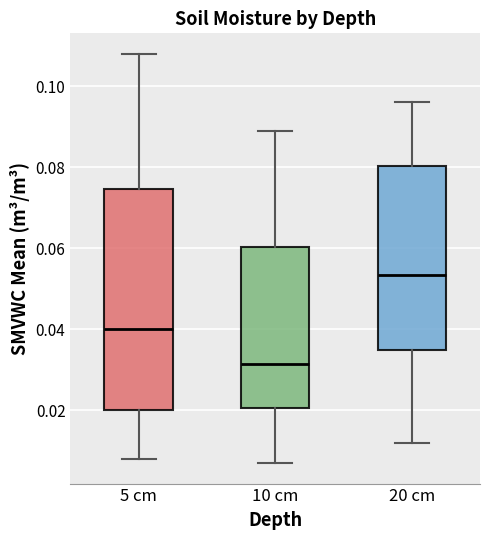

Which box is the tallest, from its lower edge to its upper edge?

5 cm